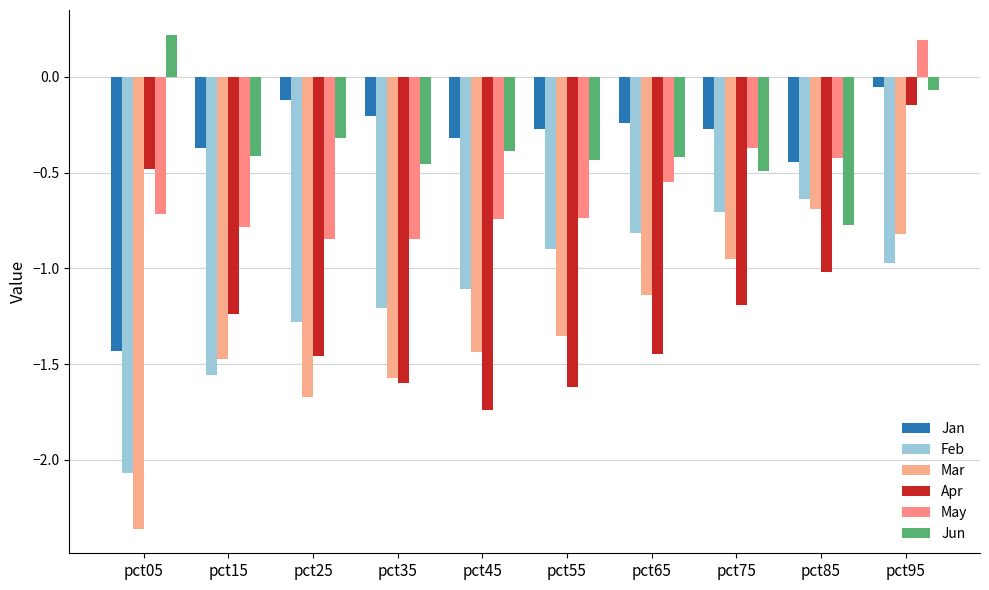

How many data points does each series have?

10